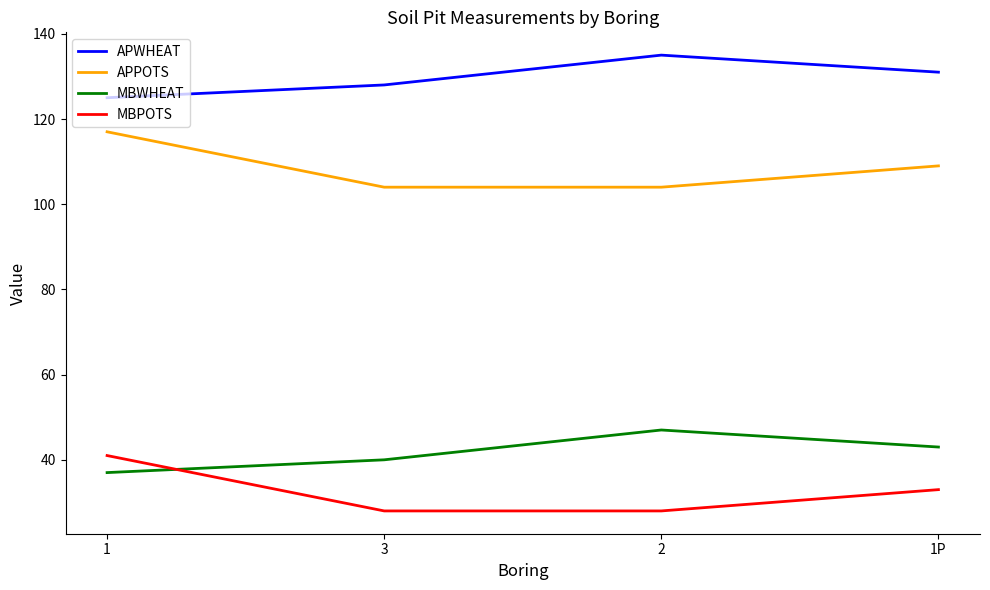

At how many categories does at least one series exceed 28?

4